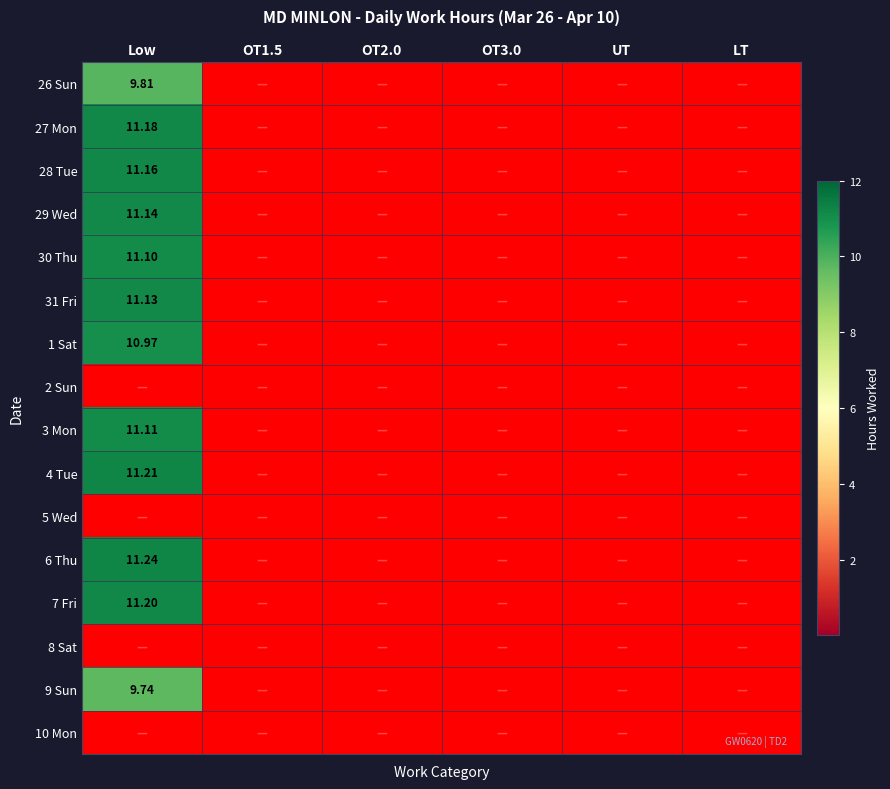

How many data points in 6 Thu are above 0?

1